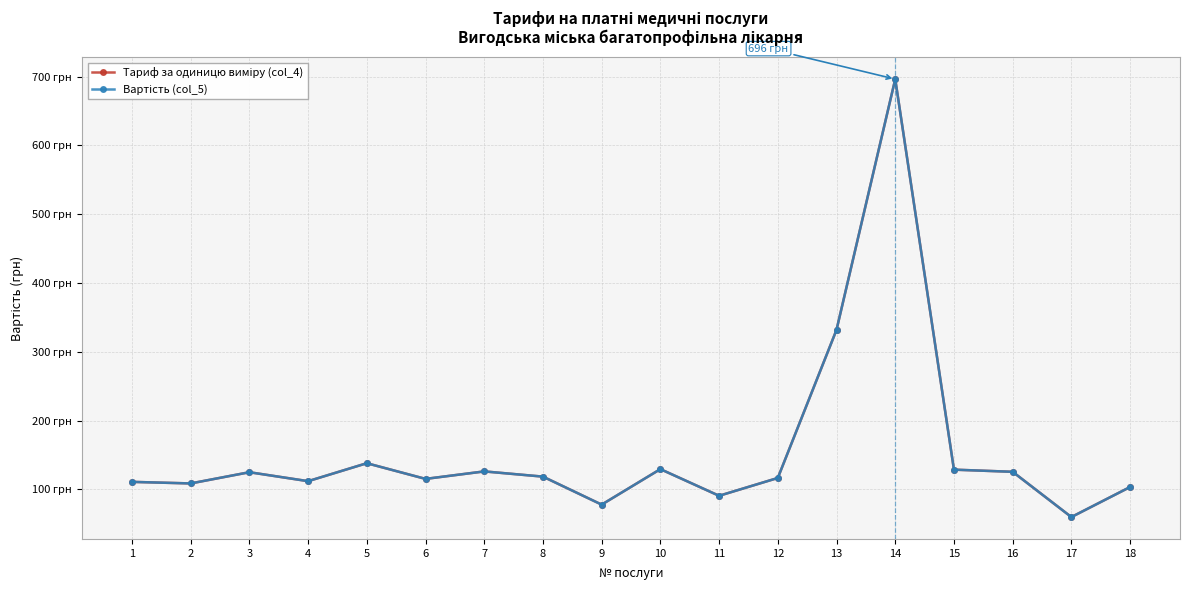

Is this an area chart (filled region under the line)?

No